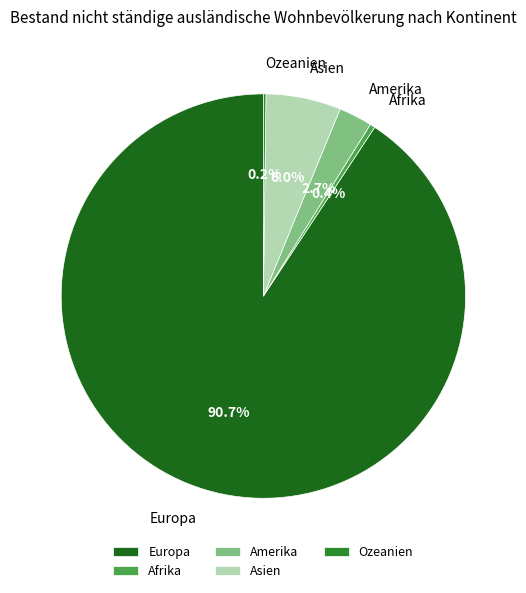

To the nearest percent, what is the combined percentage of Afrika and Europa?

91%